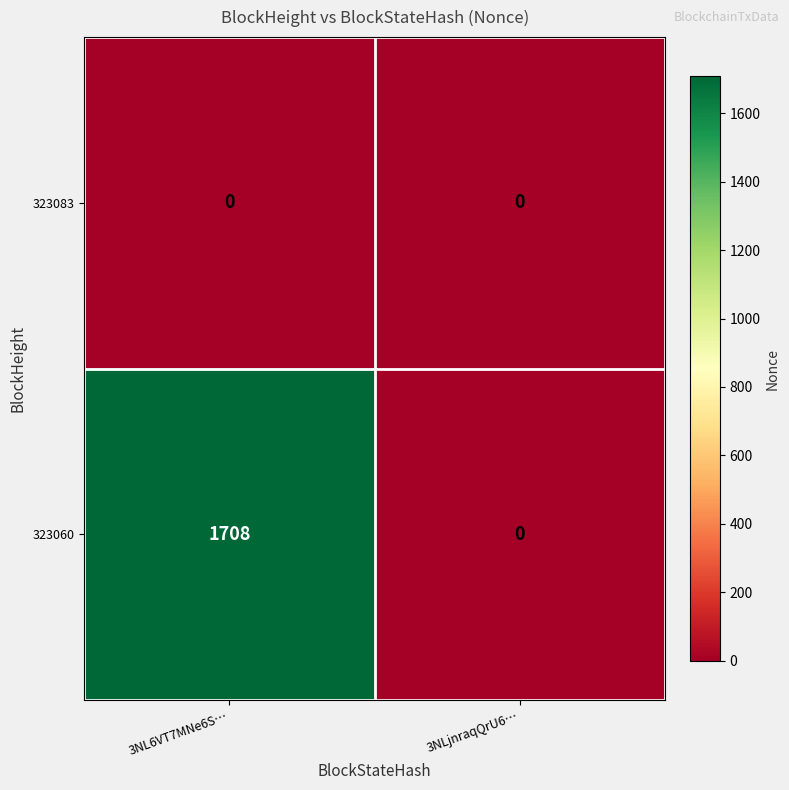

At which category is the sum across all series the highest?

3NL6VT7MNe6S…